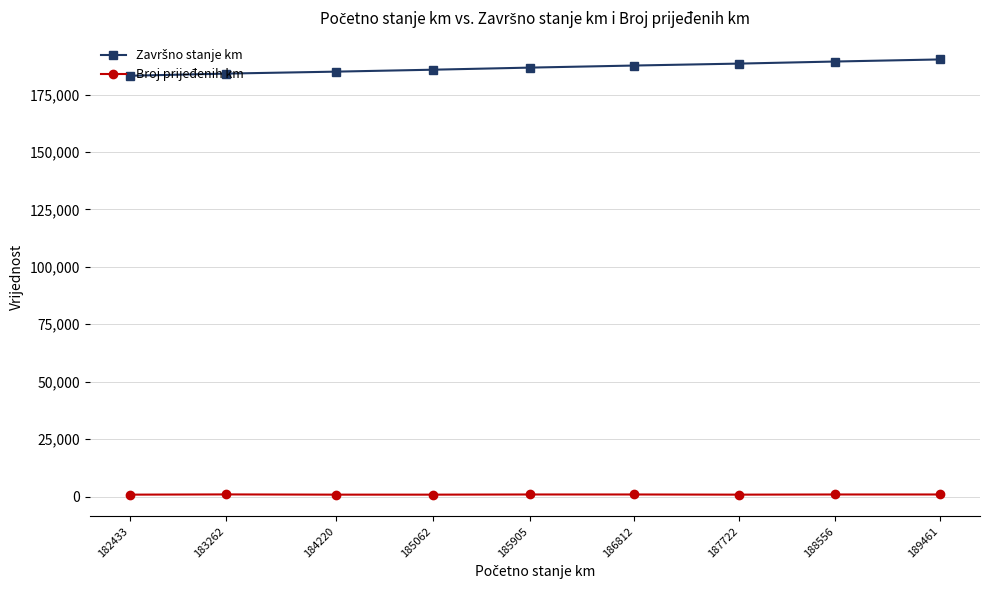

Count the number of data series in this chart.

2